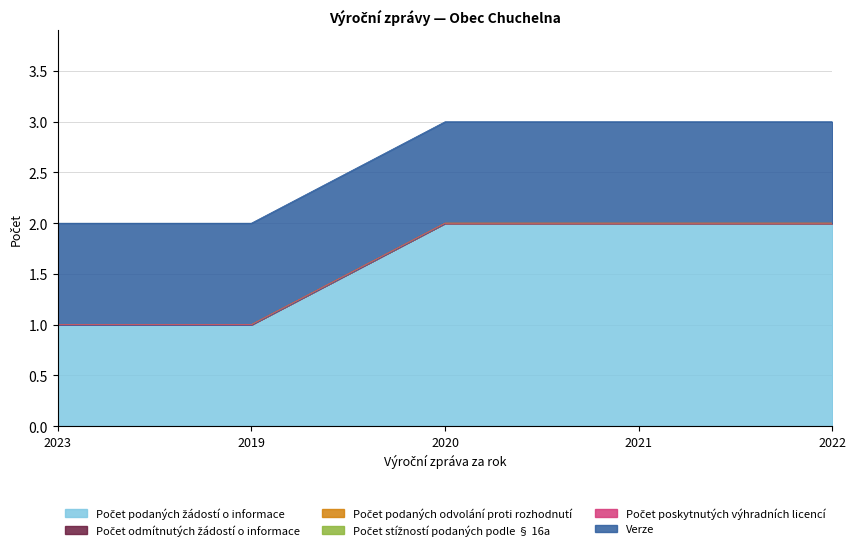

Which category has the highest value across all series?

2020